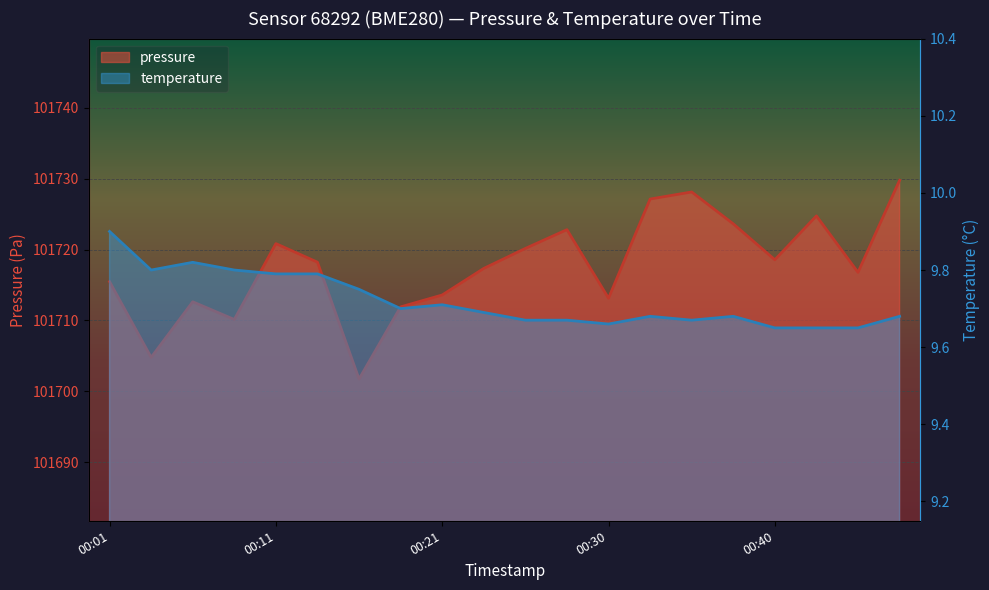

How many lines are shown in the chart?

2